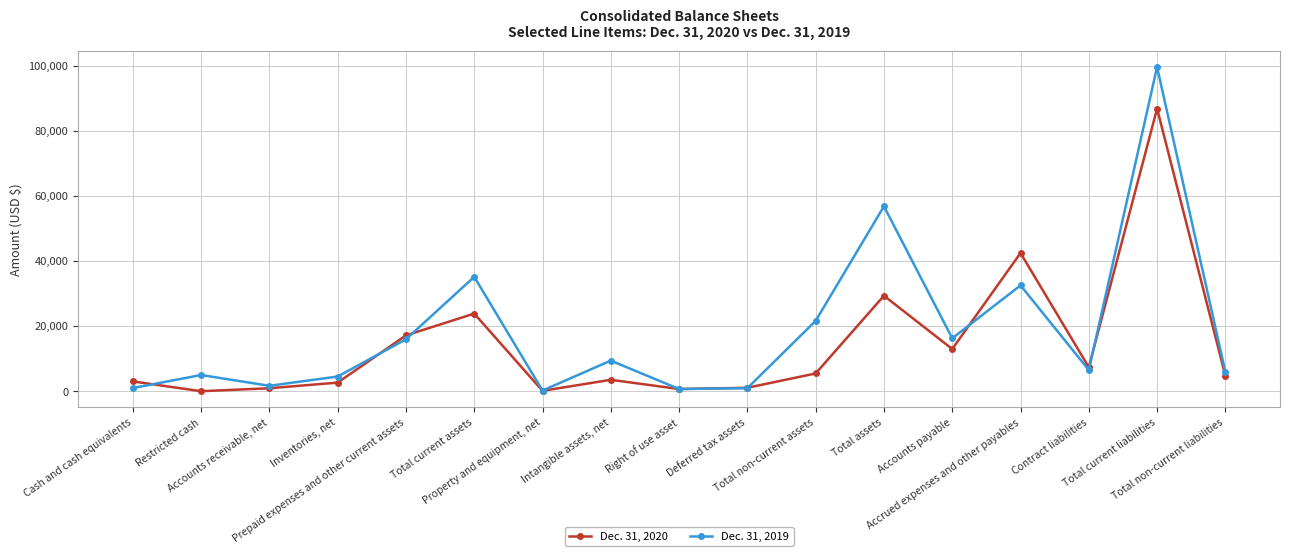

True or false: Dec. 31, 2020 has more than 1 interior local peaks.

True